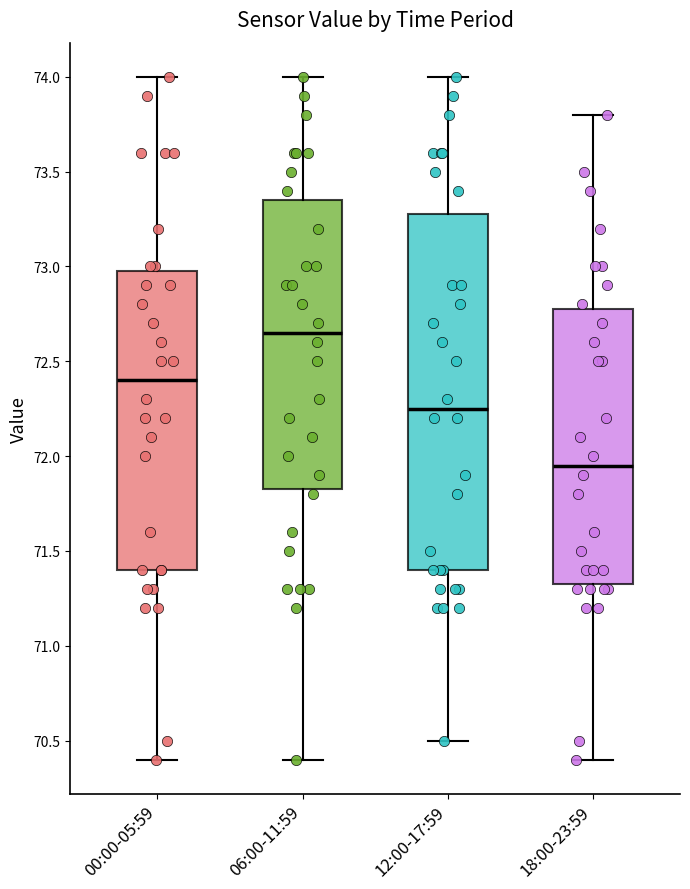

Comparing the boxes themselves (not the whiskers), which one is the tallest?

12:00-17:59